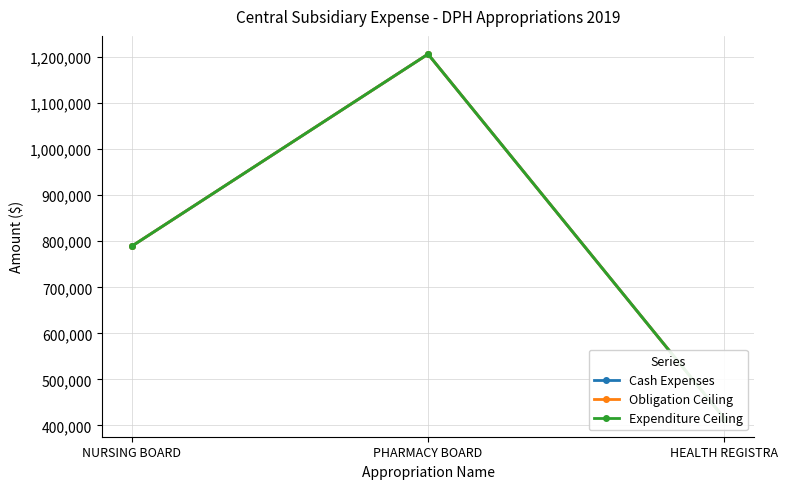

Is the value of Expenditure Ceiling at NURSING BOARD greater than the value of Obligation Ceiling at NURSING BOARD?

No